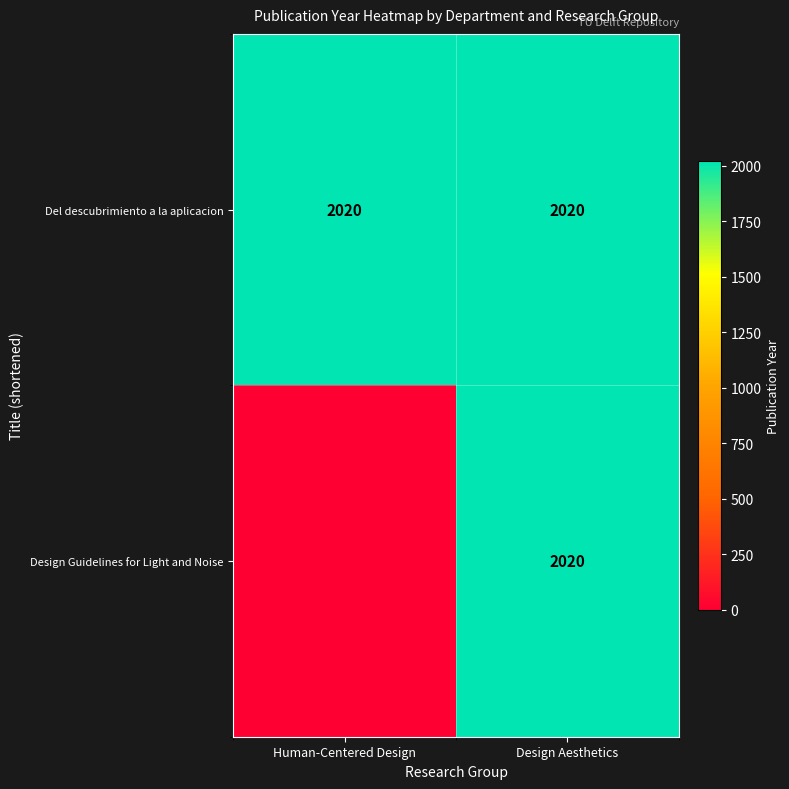

What value does the Del descubrimiento a la aplicacion series have at Human-Centered Design?

2020